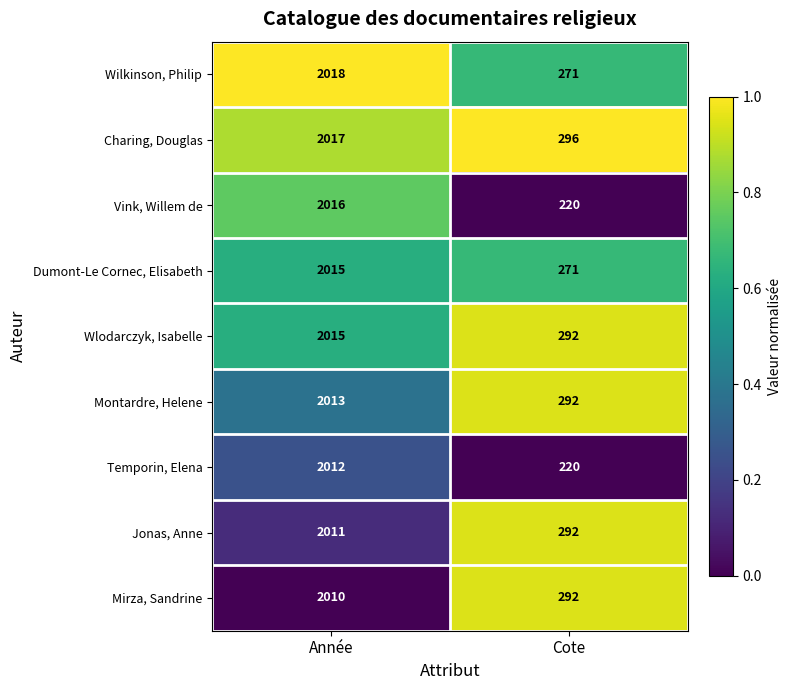

Between Année and Cote, which series saw the biggest shift?

Vink, Willem de